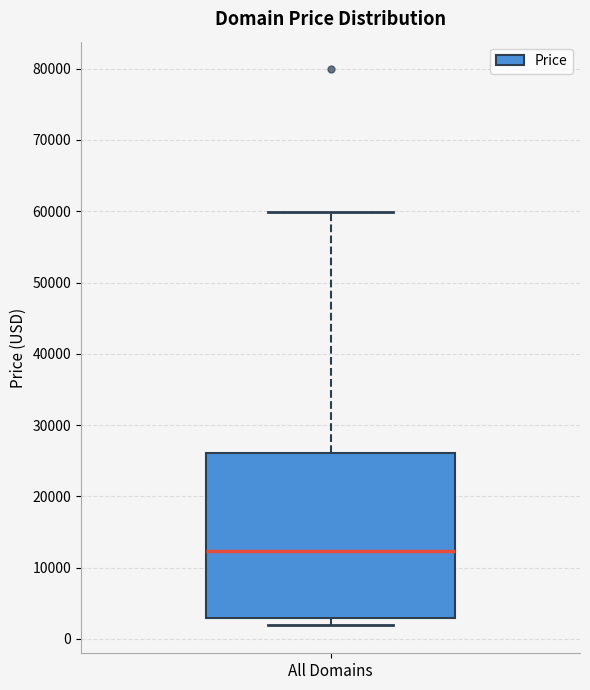

Transcribe this box plot: give where the median line is, the range the box spans, and where the two whiskers end, as read against the y-axis. The values are not printed on the chart, so give them approximately, as read against the axis.

median 12000, box 3000 to 26000, whiskers 2000 to 60000